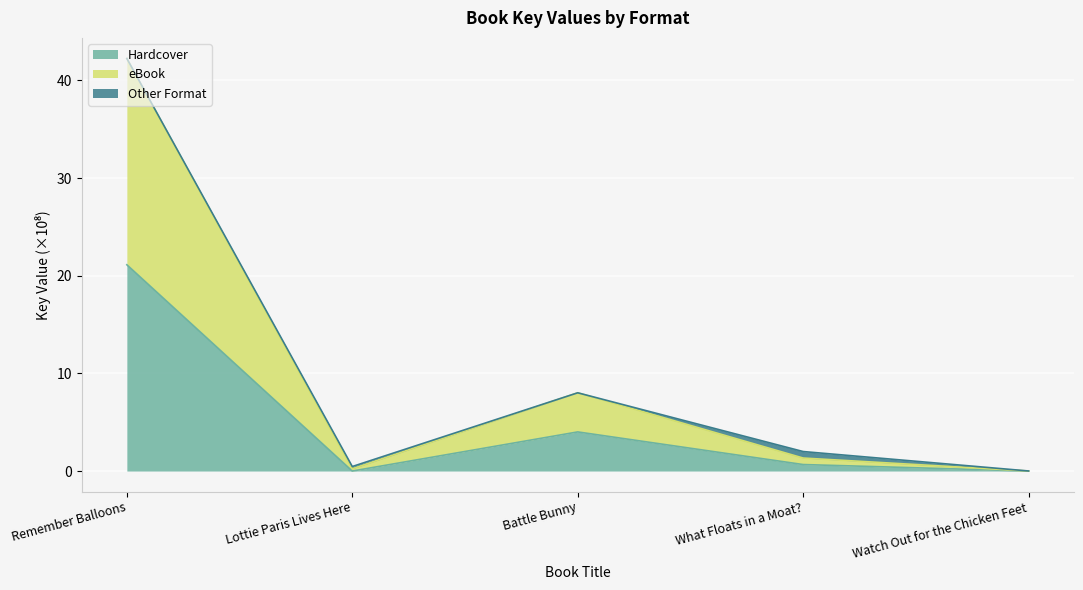

At which category is the sum across all series the highest?

Remember Balloons